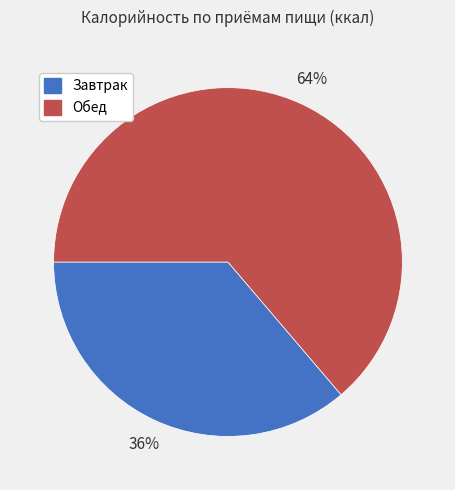

Is Обед the majority of the pie?

Yes